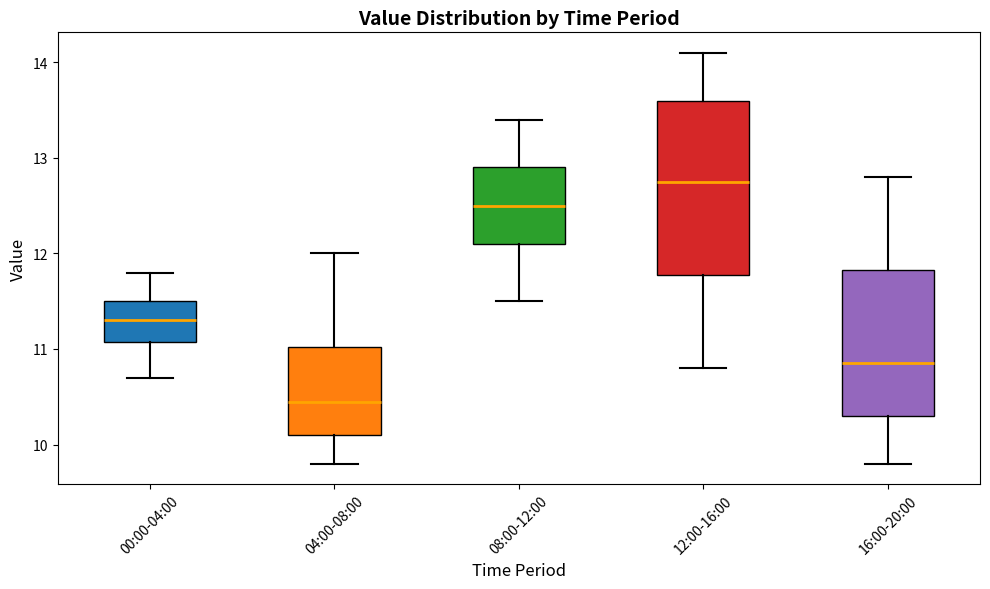

Which box is the tallest, from its lower edge to its upper edge?

12:00-16:00